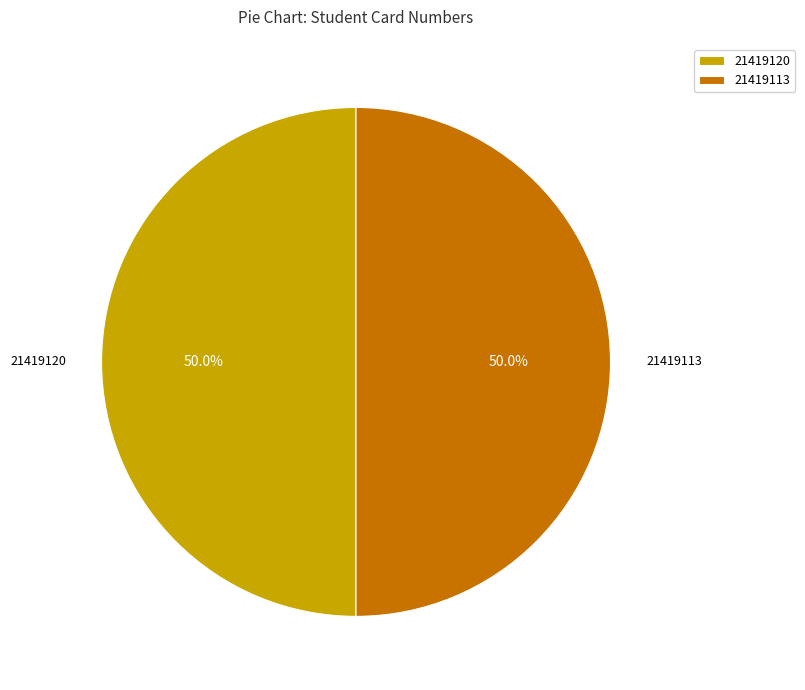

What is the ratio of the value at 21419120 to the value at 21419113?

1.0